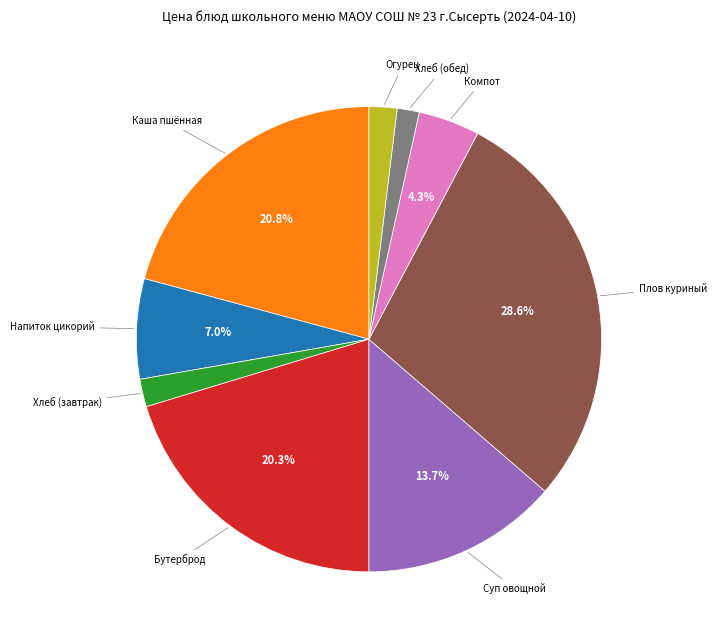

Is there any slice that represents more than half of the pie?

No